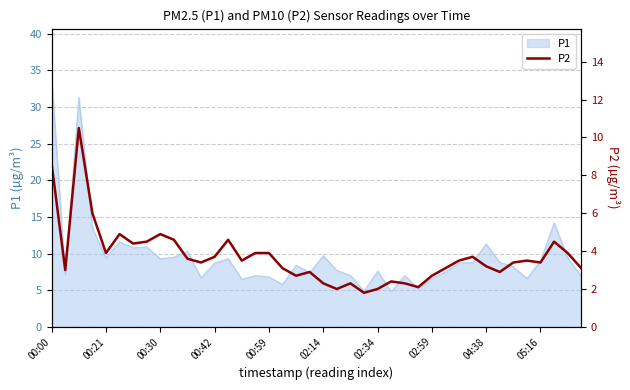

What is the minimum value for P1?

4.8